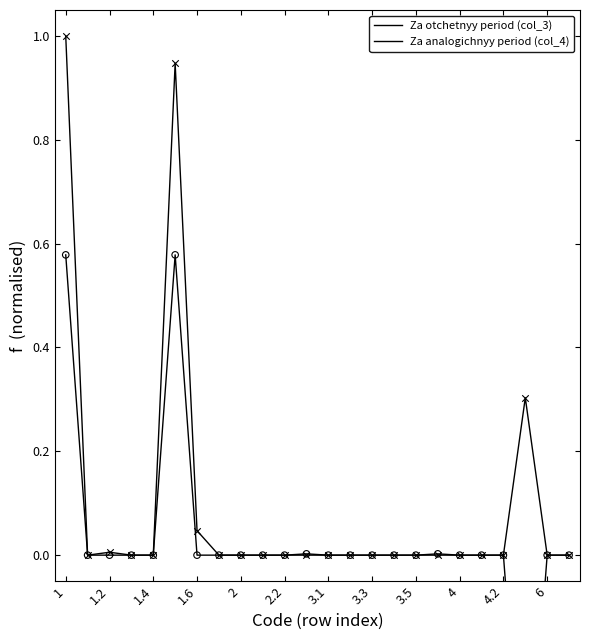

Which series reaches the minimum Y coordinate?

Za otchetnyy period (col_3)